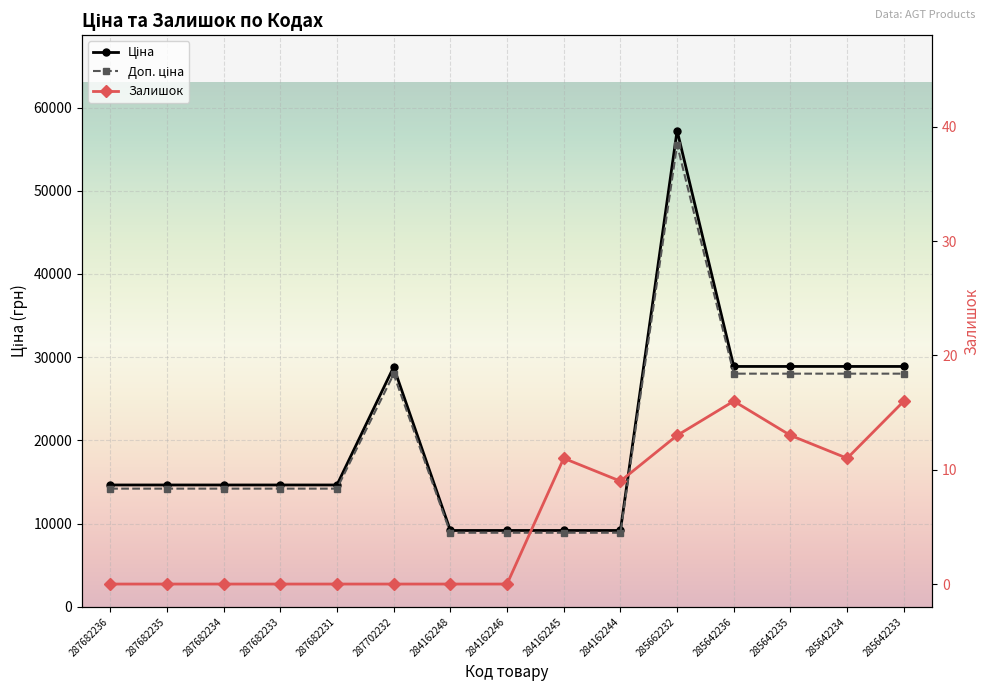

Which series has the widest spread of values?

Ціна